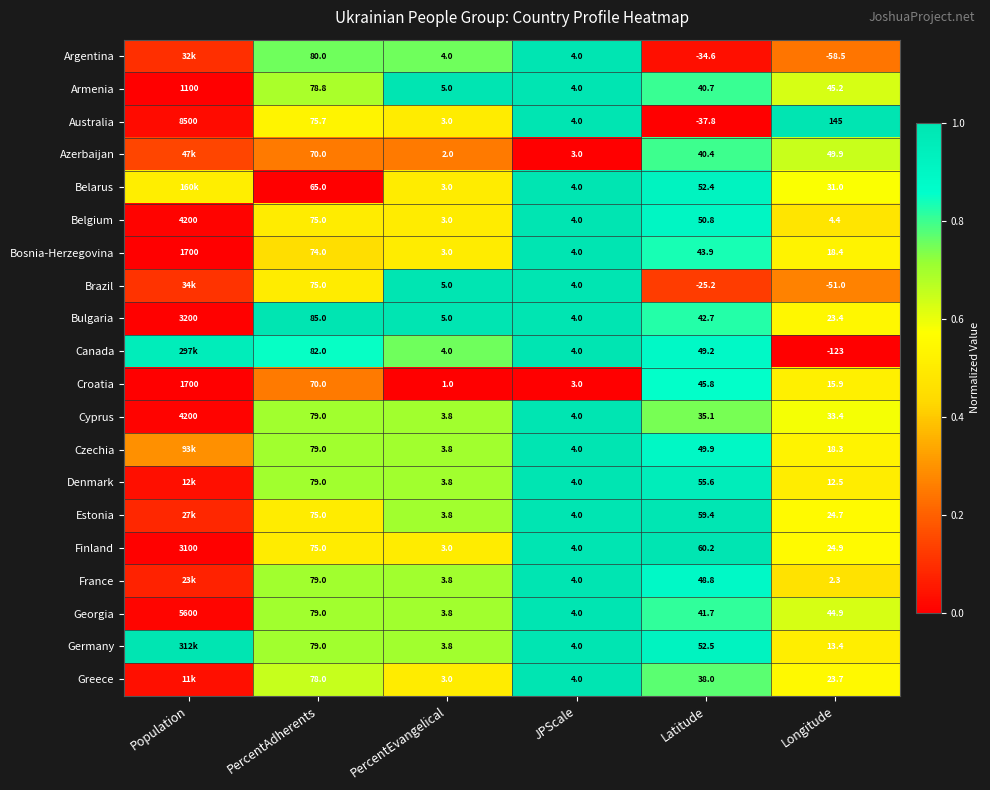

Between PercentAdherents and JPScale, which series saw the biggest shift?

Bulgaria